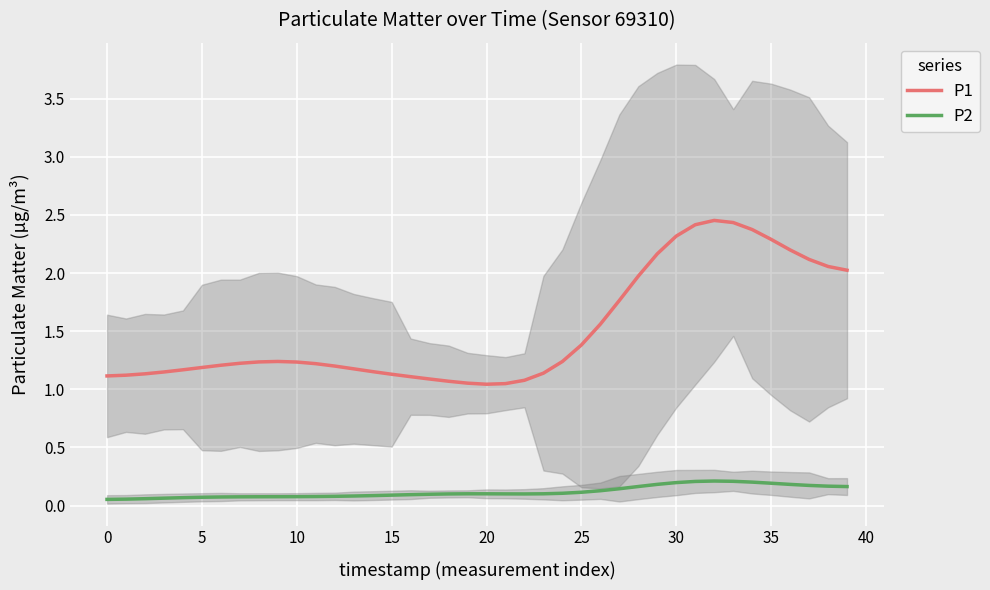

At which category is the sum across all series the highest?

32